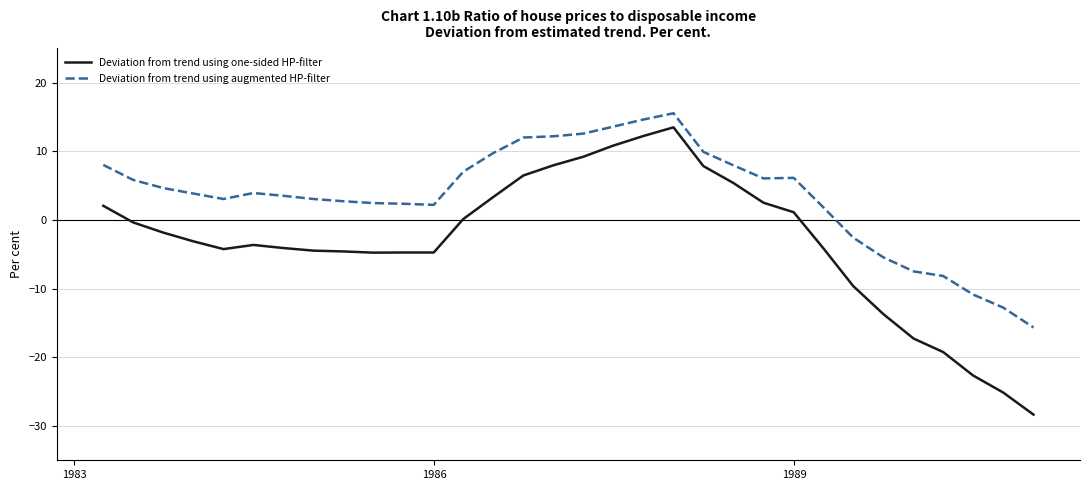

Which series has the largest total across all categories?

Deviation from trend using augmented HP-filter